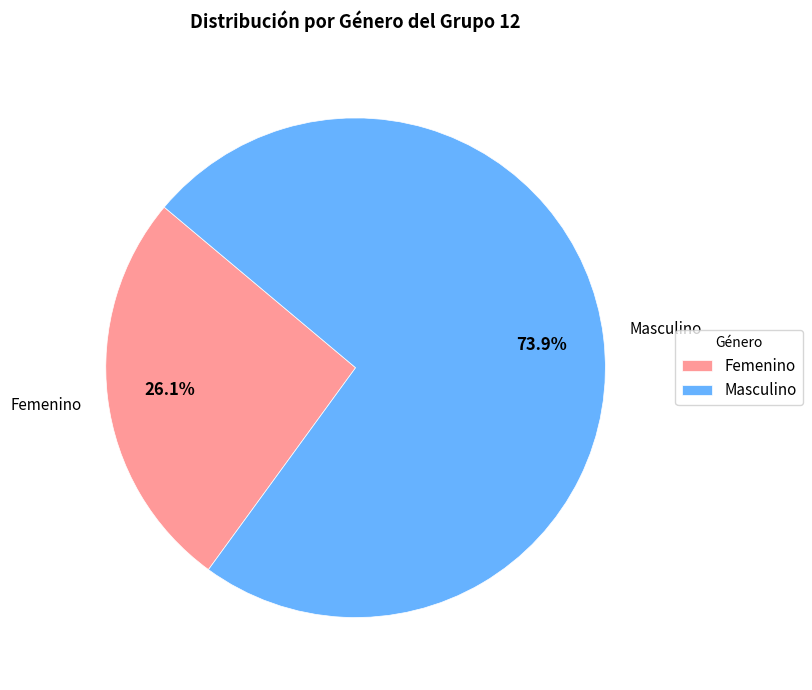

Combined, do Masculino and Femenino account for over 50%?

Yes